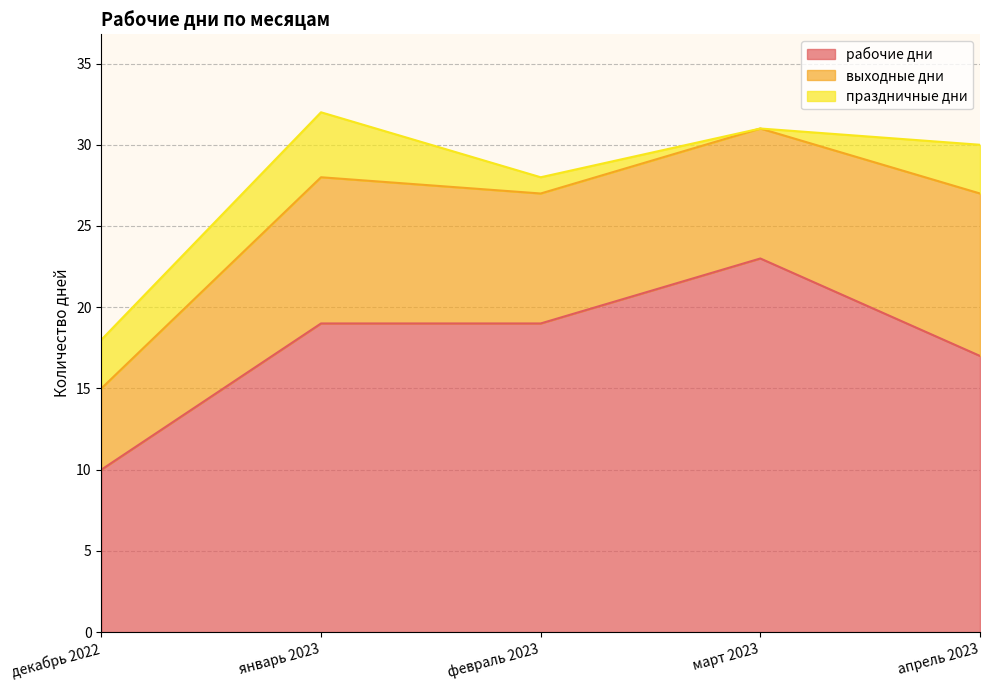

Is it true that выходные дни equals 1 at декабрь 2022?

False